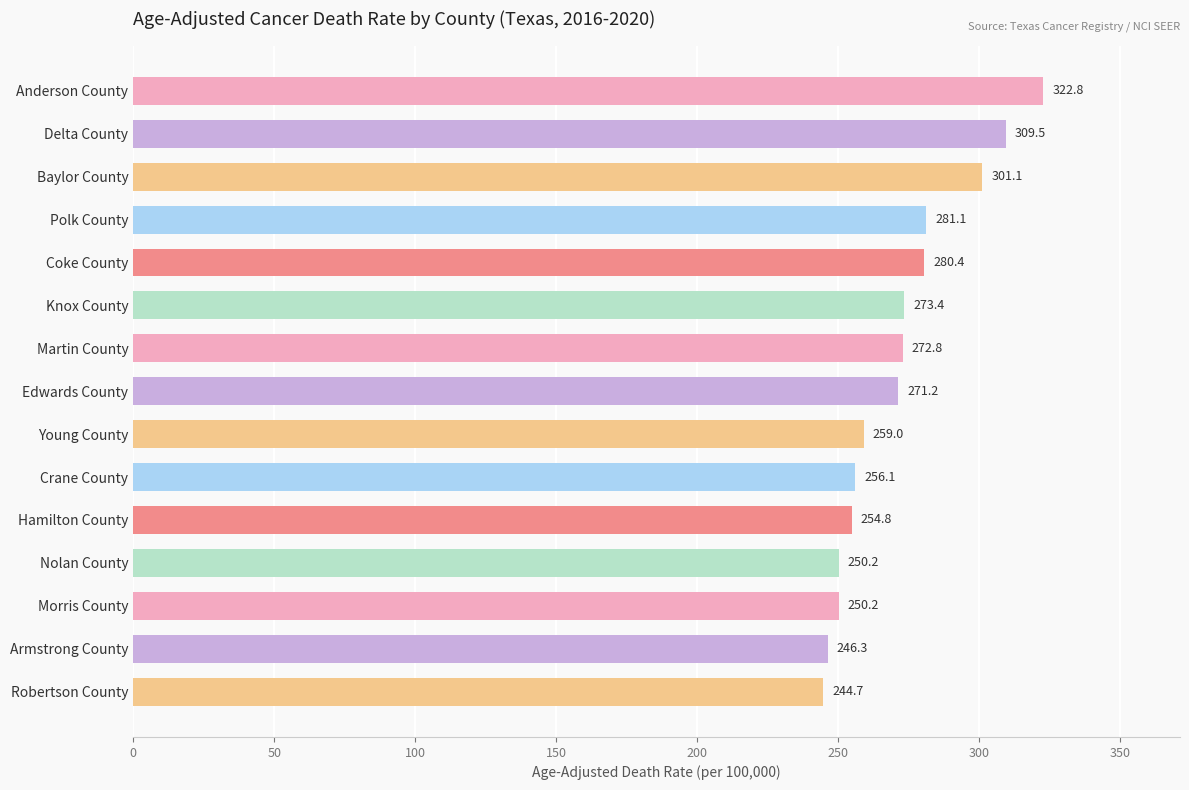

What is the value of the 5th bar from the top?

280.4